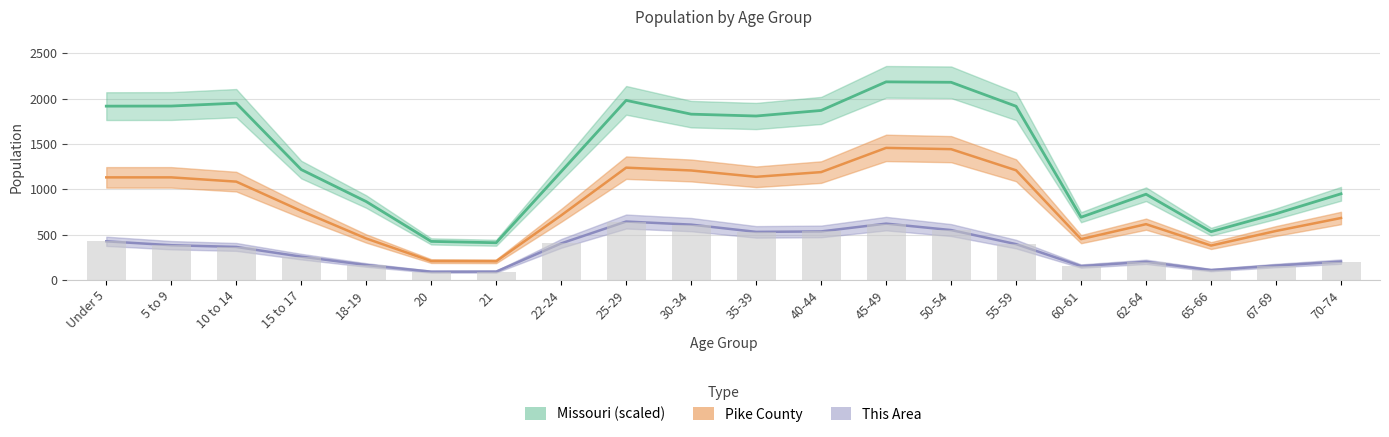

The Missouri series shows 1807.4 at 35-39. True or false?

True